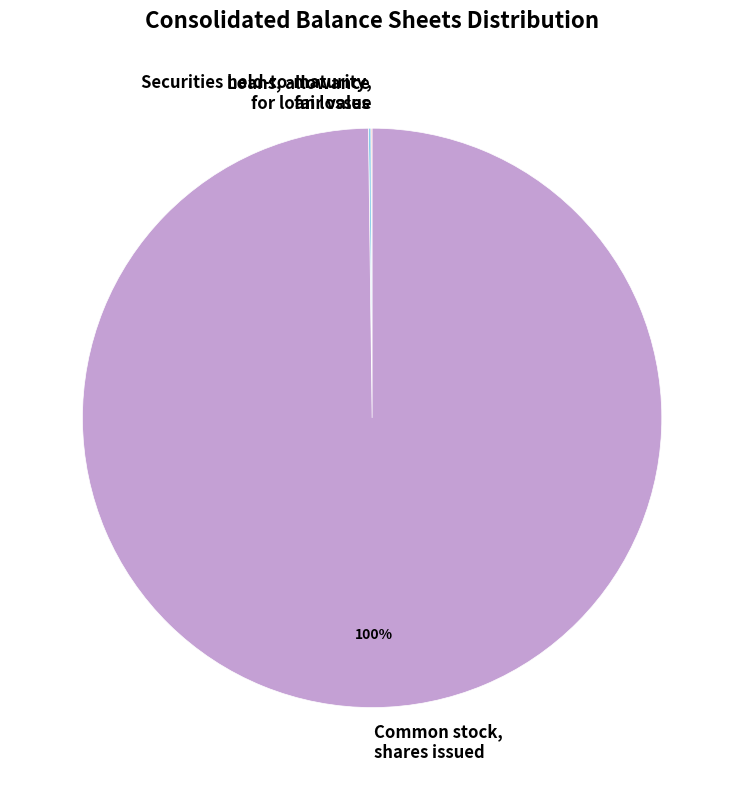

Is there any slice that represents more than half of the pie?

Yes